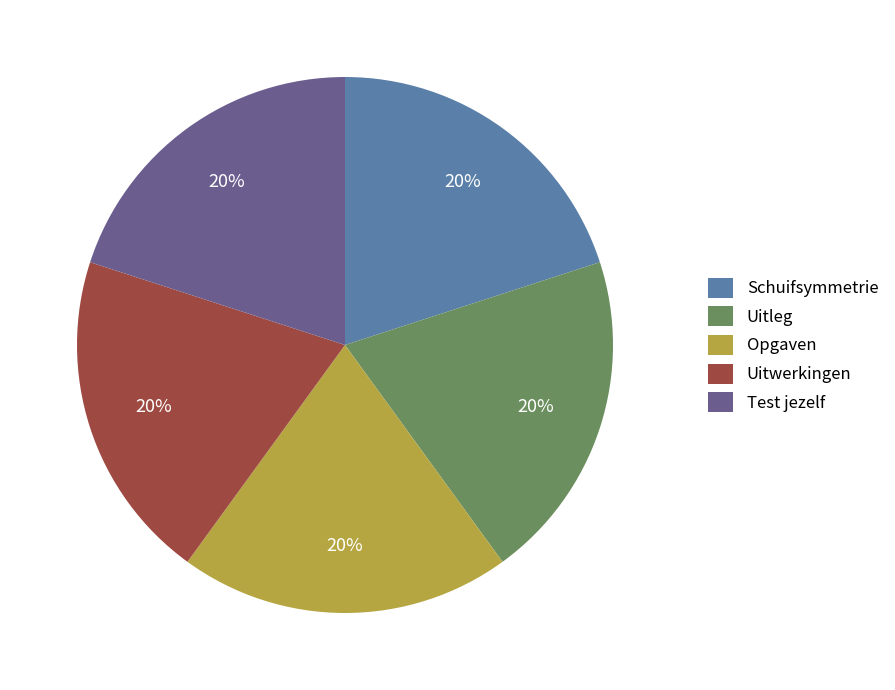

How many segments does this pie chart have?

5